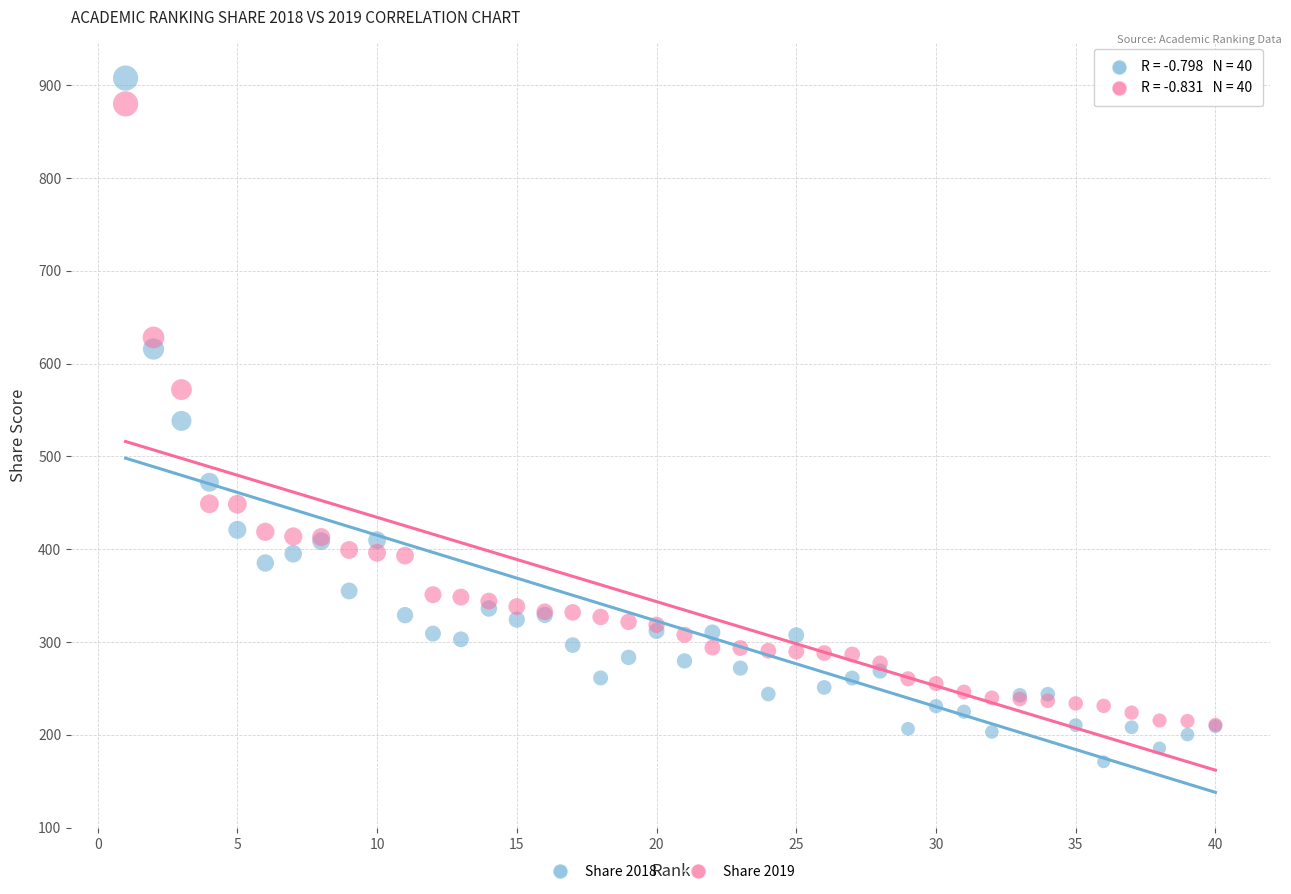

What are all the series names shown in the legend?

Share 2018, Share 2019